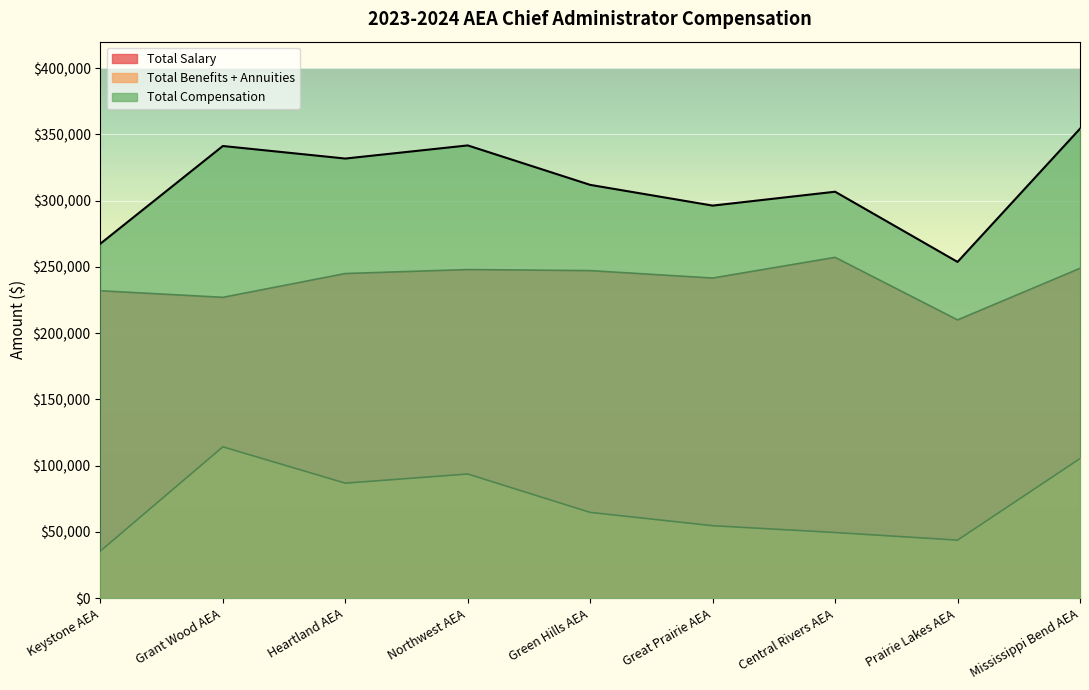

At which label does Total Salary first exceed 245000?

Northwest AEA